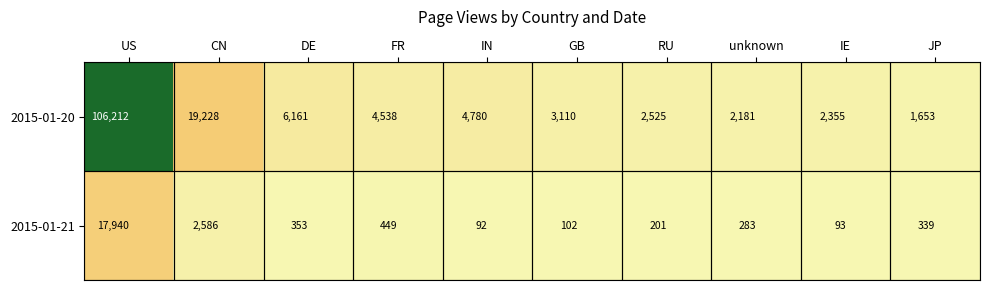

Which series changed the most between GB and JP?

2015-01-20